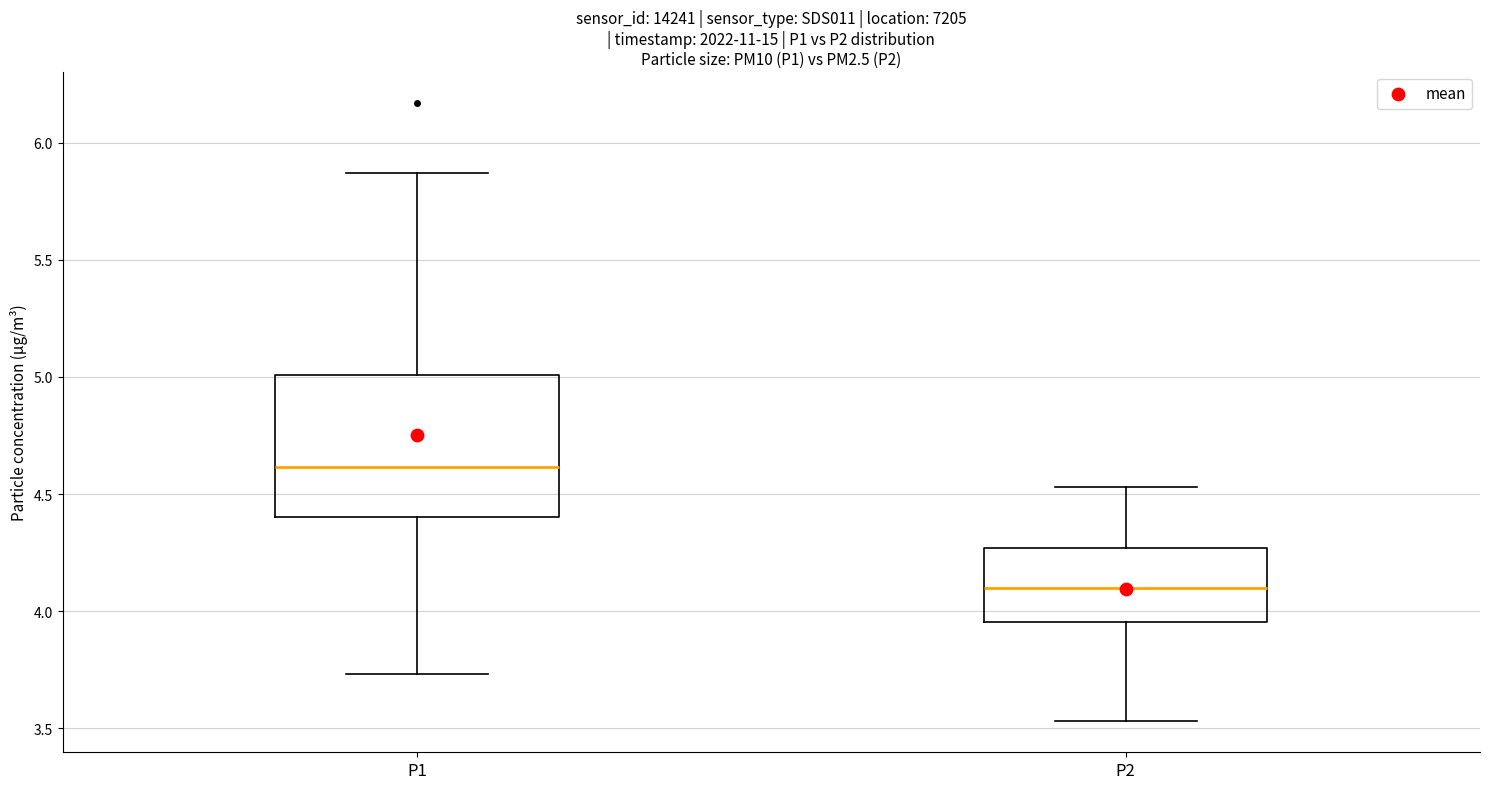

Which box's median line is the lowest?

P2